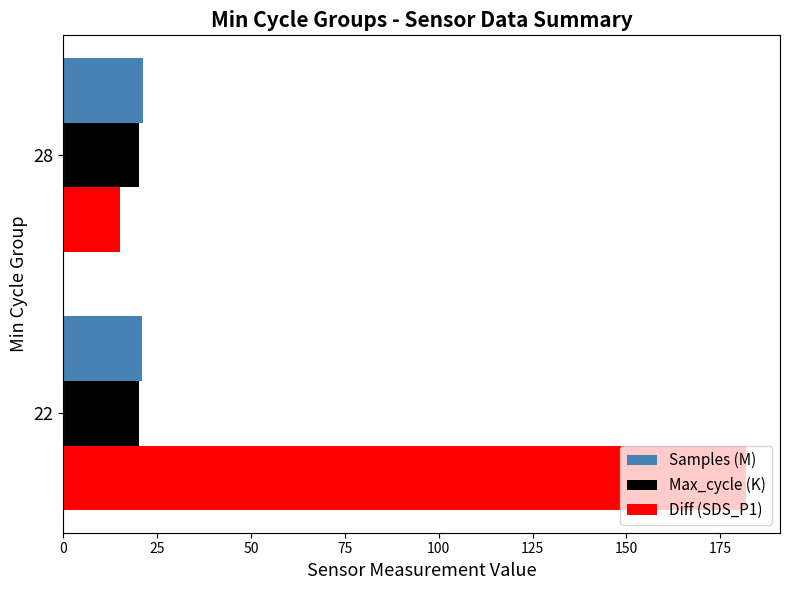

What is the maximum value for Max_cycle (K)?

20.1